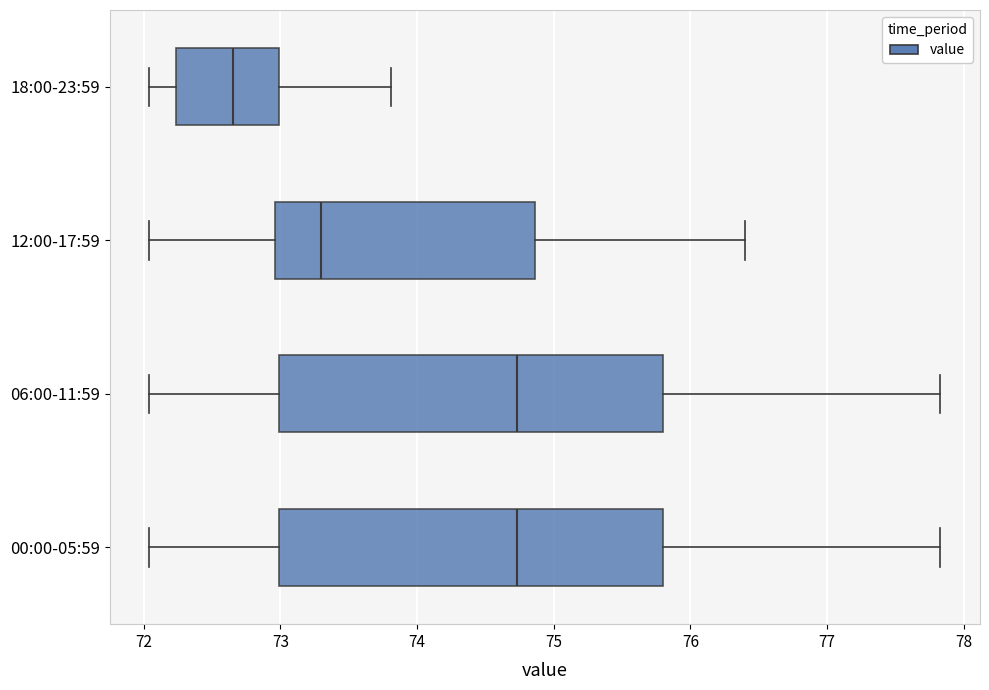

Reading bottom to top, read every box against the x-axis: the position of its median line, the range the box covers, and the ends of its whiskers. The values are not printed on the chart, so give them approximately, as read against the axis.

00:00-05:59: median 74.7, box 73.0 to 75.8, whiskers 72.0 to 77.8
06:00-11:59: median 74.7, box 73.0 to 75.8, whiskers 72.0 to 77.8
12:00-17:59: median 73.3, box 73.0 to 74.9, whiskers 72.0 to 76.4
18:00-23:59: median 72.7, box 72.2 to 73.0, whiskers 72.0 to 73.8